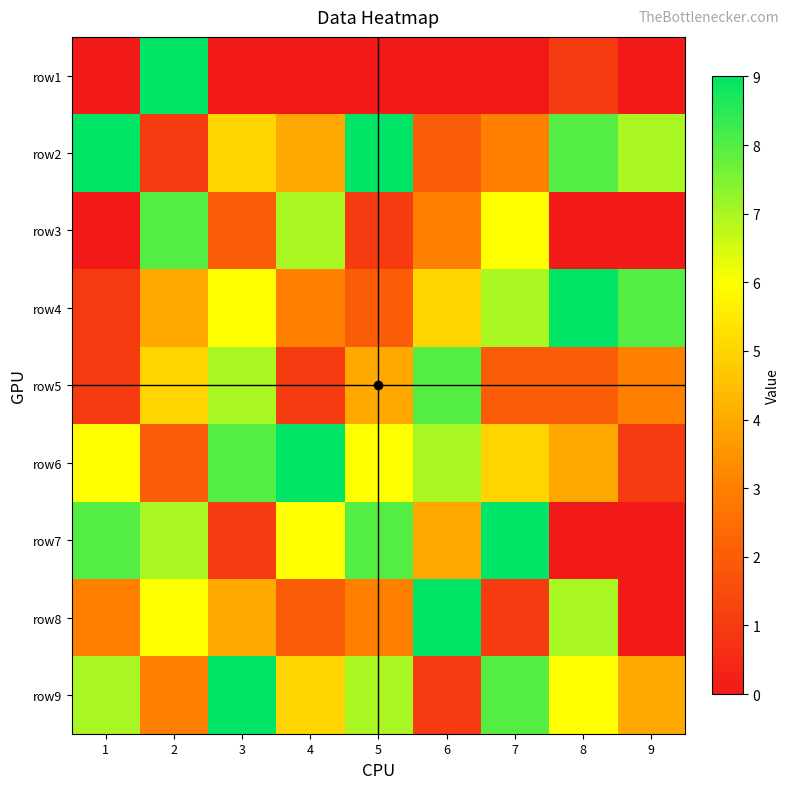

What is the spread (max minus min) of values at 4?

9